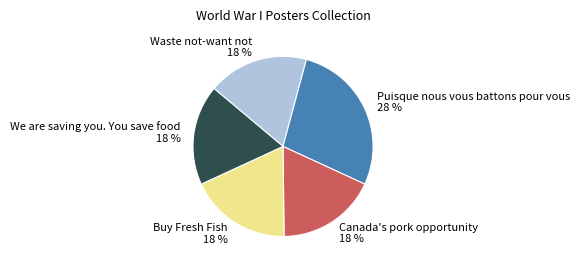

To the nearest percent, what portion does Puisque nous vous battons pour vous represent?

28%